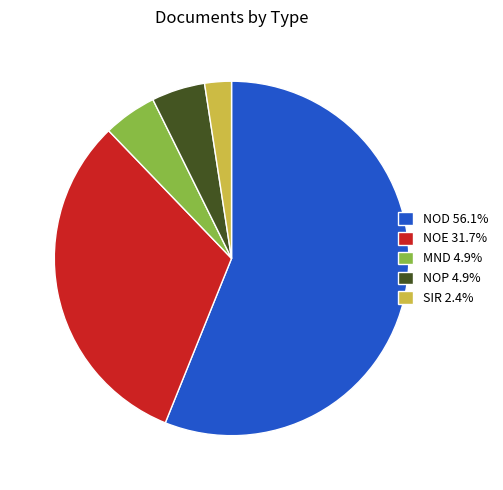

Is NOD the majority of the pie?

Yes